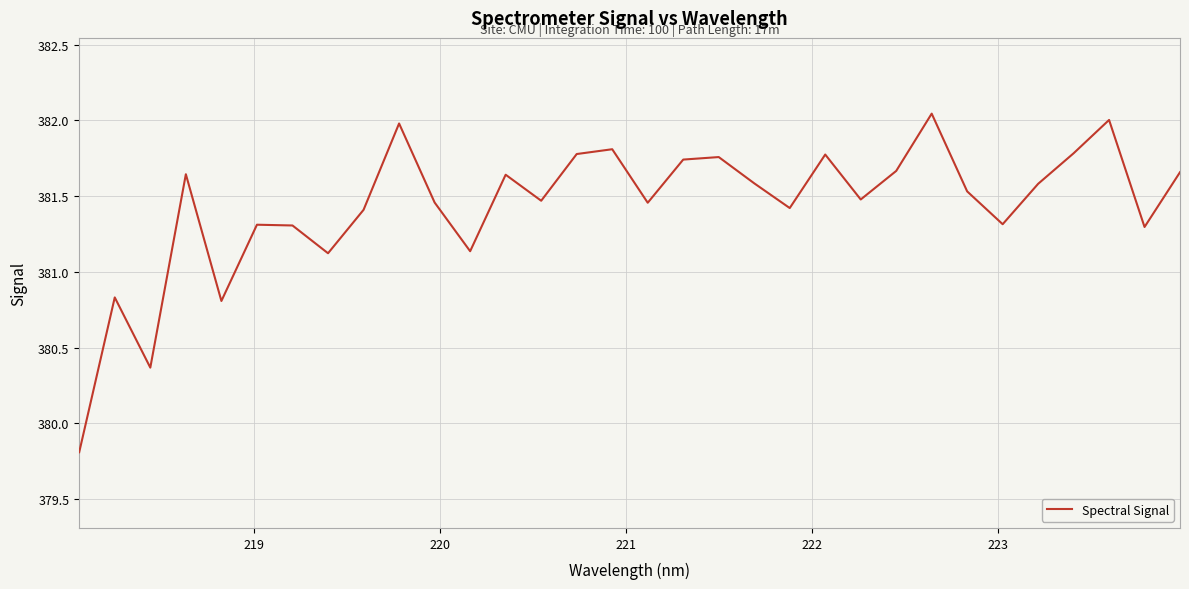

What is the difference between the maximum and minimum values?

2.2